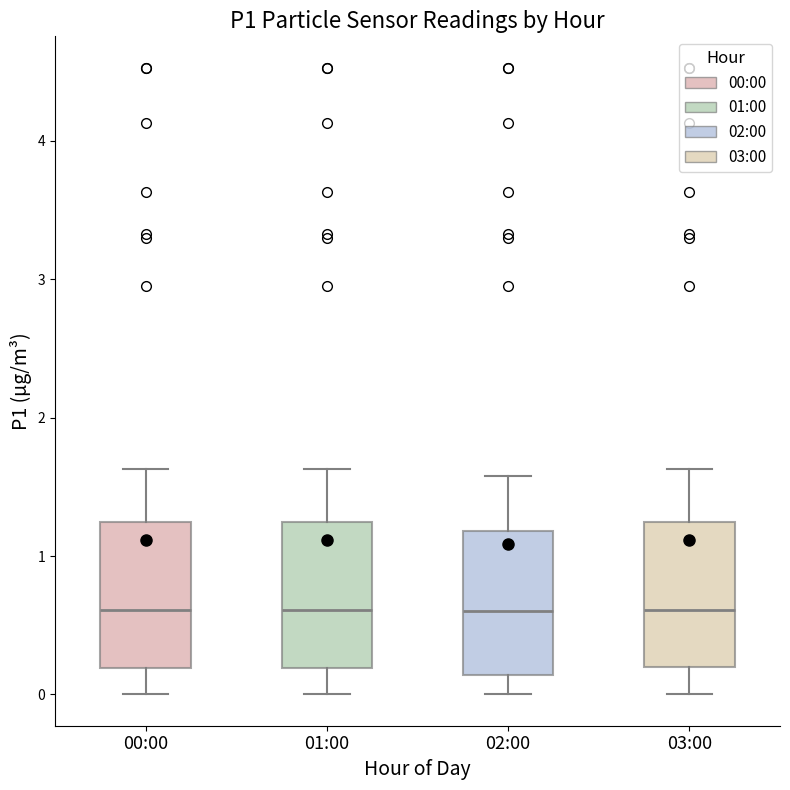

Reading left to right, transcribe this box plot: for each box, give where its median line is, the range the box spans, and where its two whiskers end, as read against the y-axis. The values are not printed on the chart, so give them approximately, as read against the axis.

00:00: median 0.6, box 0.2 to 1.2, whiskers 0.0 to 1.6
01:00: median 0.6, box 0.2 to 1.2, whiskers 0.0 to 1.6
02:00: median 0.6, box 0.1 to 1.2, whiskers 0.0 to 1.6
03:00: median 0.6, box 0.2 to 1.2, whiskers 0.0 to 1.6